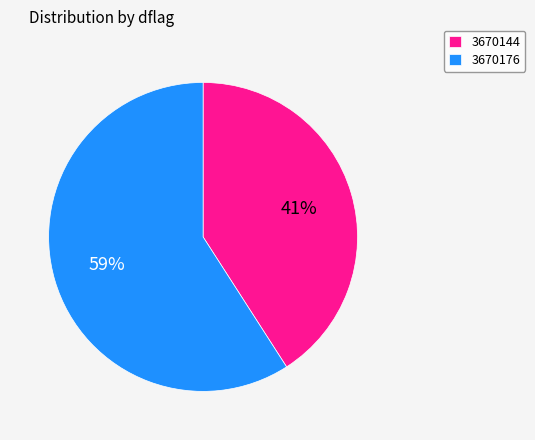

Is it true that 3670144 is 41% of the pie?

True